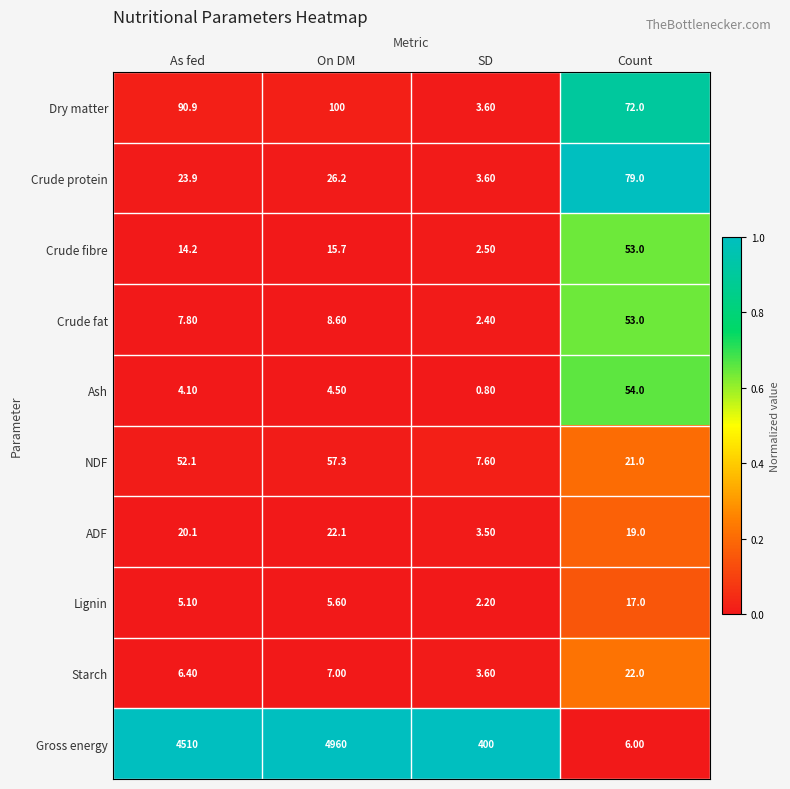

What is the difference between the NDF values at Count and On DM?

36.3